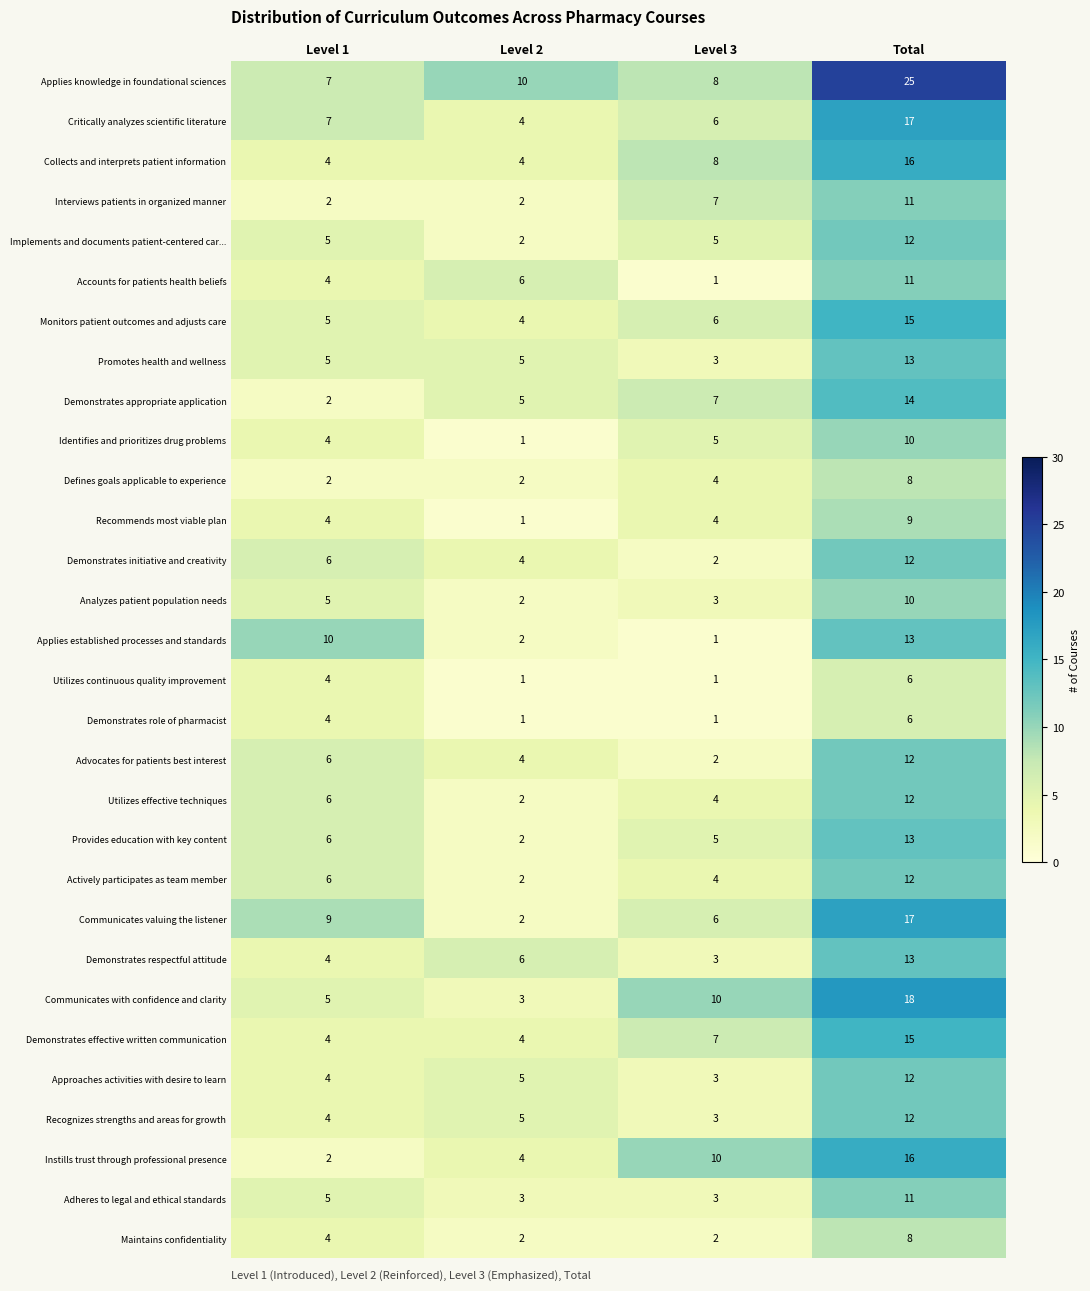

True or false: Applies established processes and standards has a value of 14 at Level 1.

False